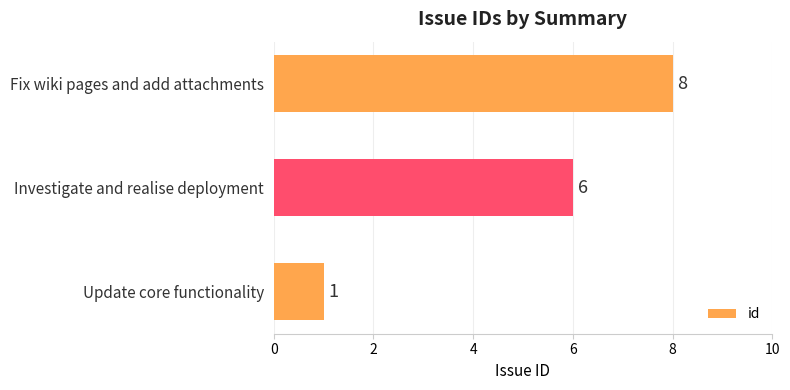

What is the smallest value displayed?

1